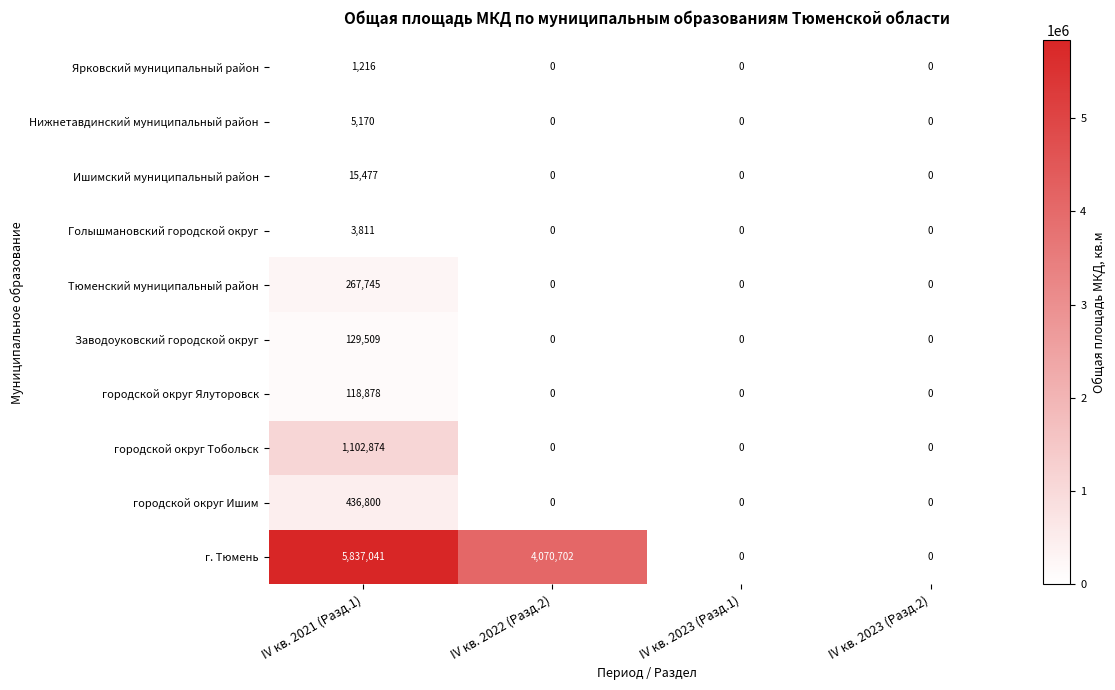

The value of Тюменский муниципальный район at IV кв. 2022 (Разд.2) is 0. True or false?

True